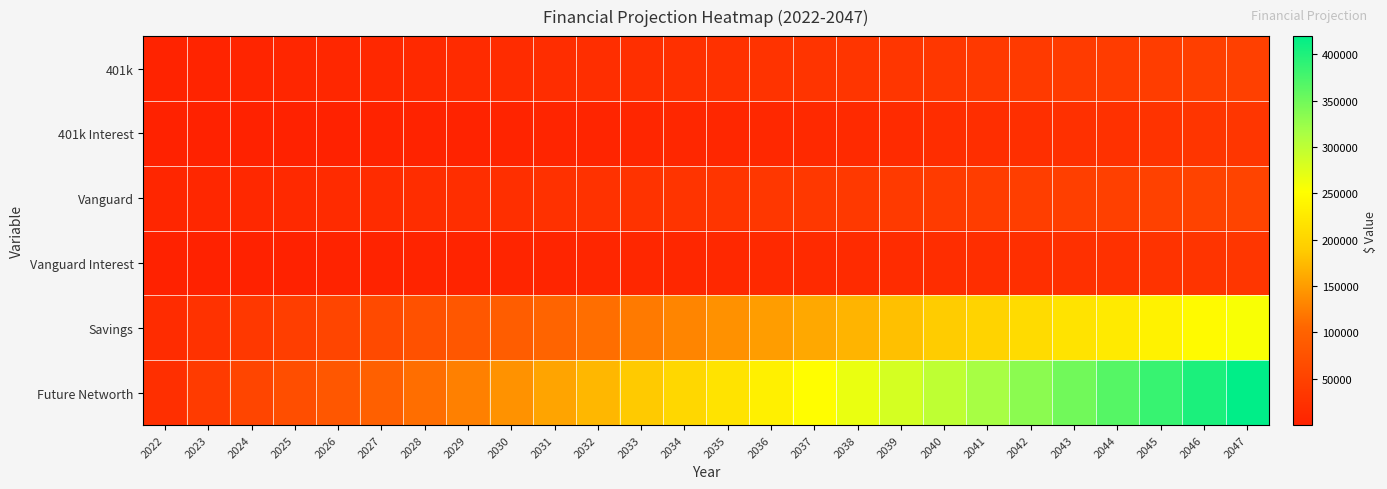

What is the total value across all series at 2034?

405084